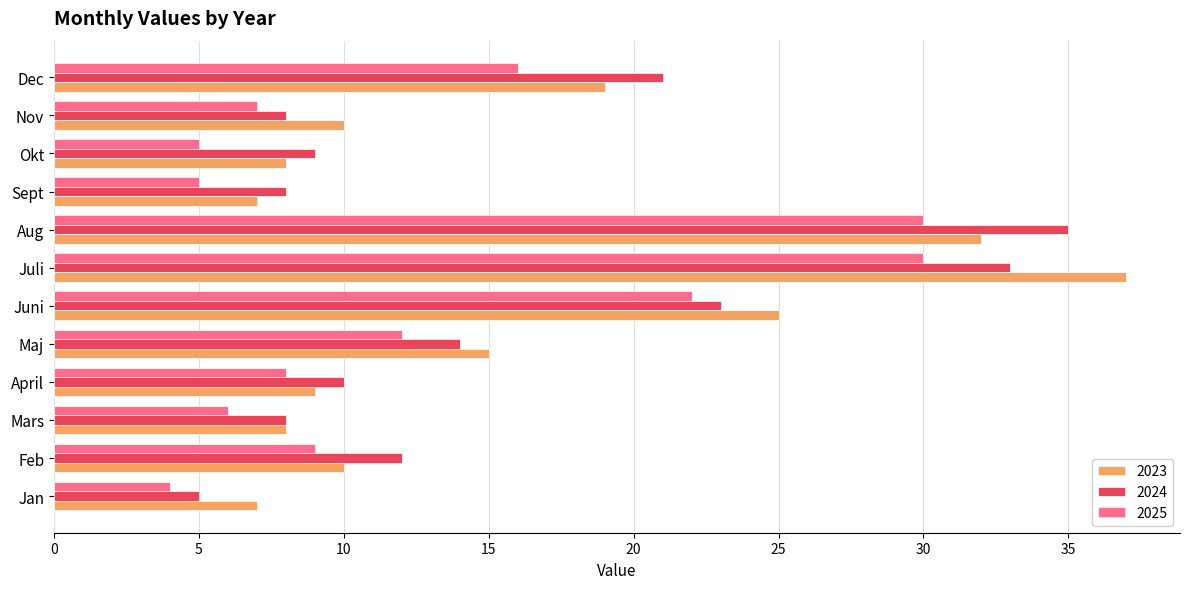

What is the total value across all series at Dec?

56